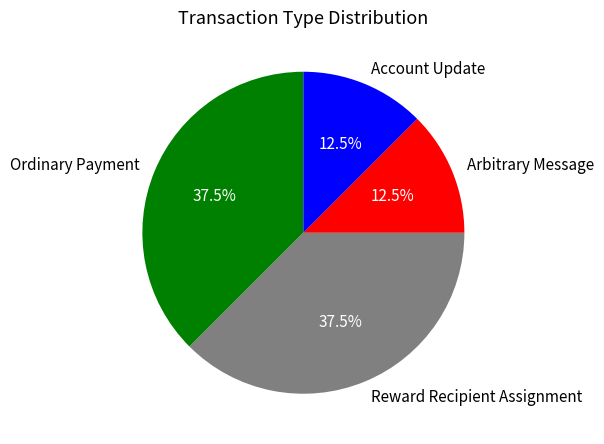

Approximately how many times larger is the value at Reward Recipient Assignment compared to Account Update?

3.0